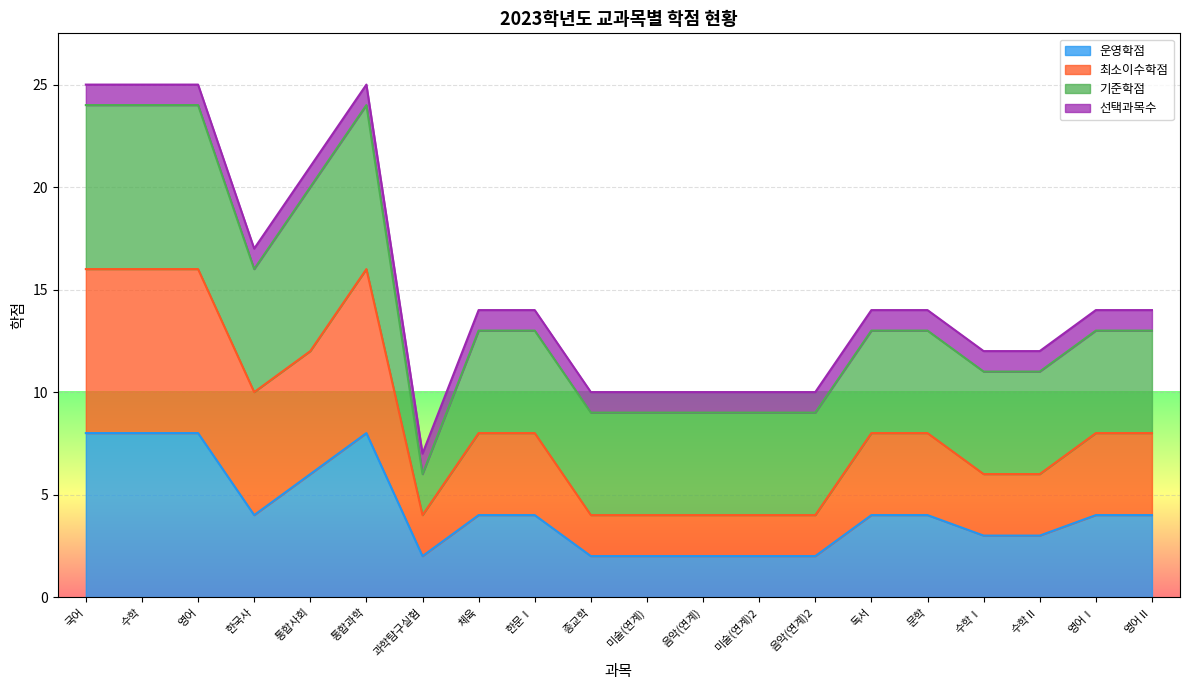

Between 음악(연계) and 국어, which is larger?

국어